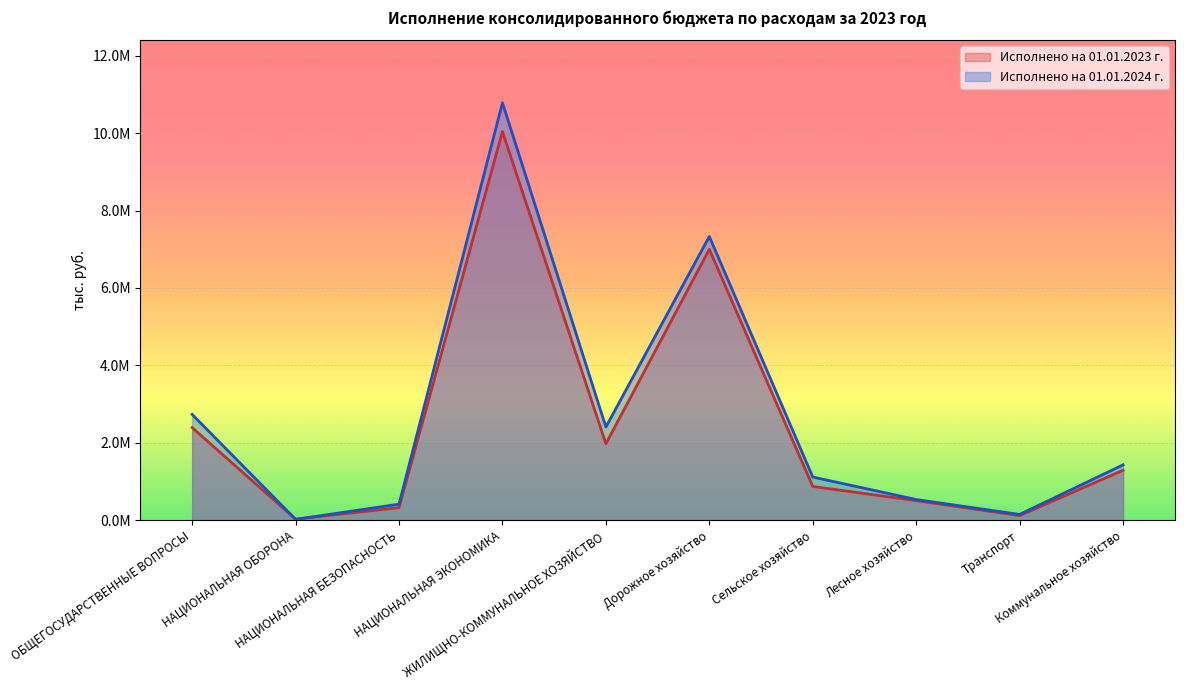

Where is the first local minimum for Исполнено на 01.01.2024 г.?

НАЦИОНАЛЬНАЯ ОБОРОНА